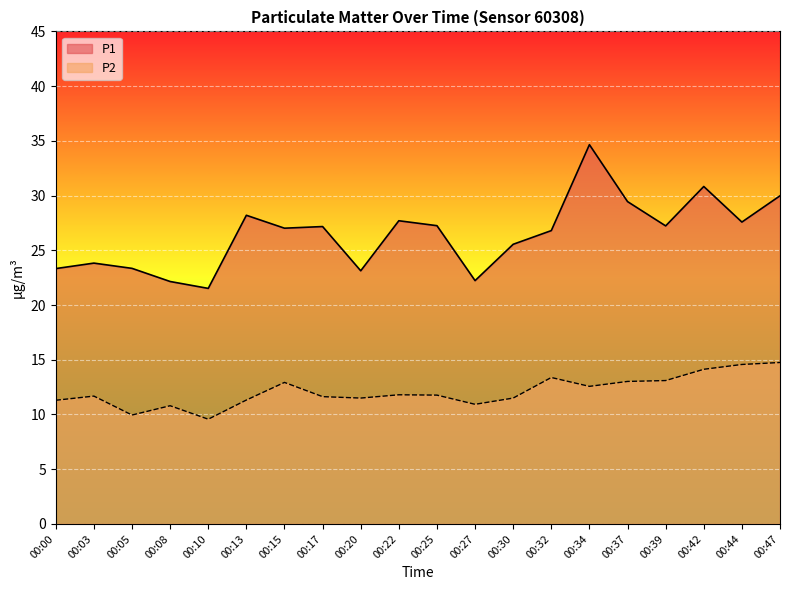

What is the value of the P2 point at the 2nd from the left?

11.7